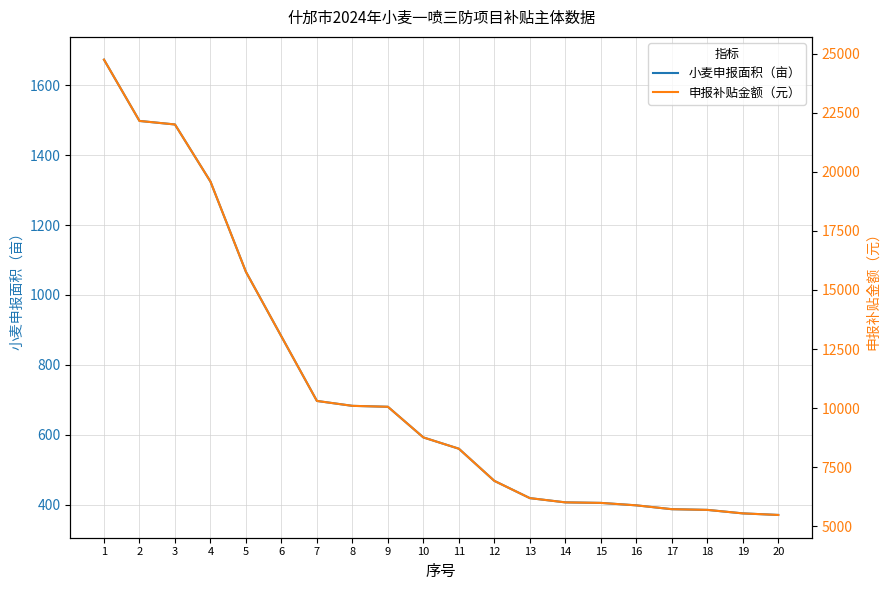

At which label does 申报补贴金额（元） first exceed 8760?

1